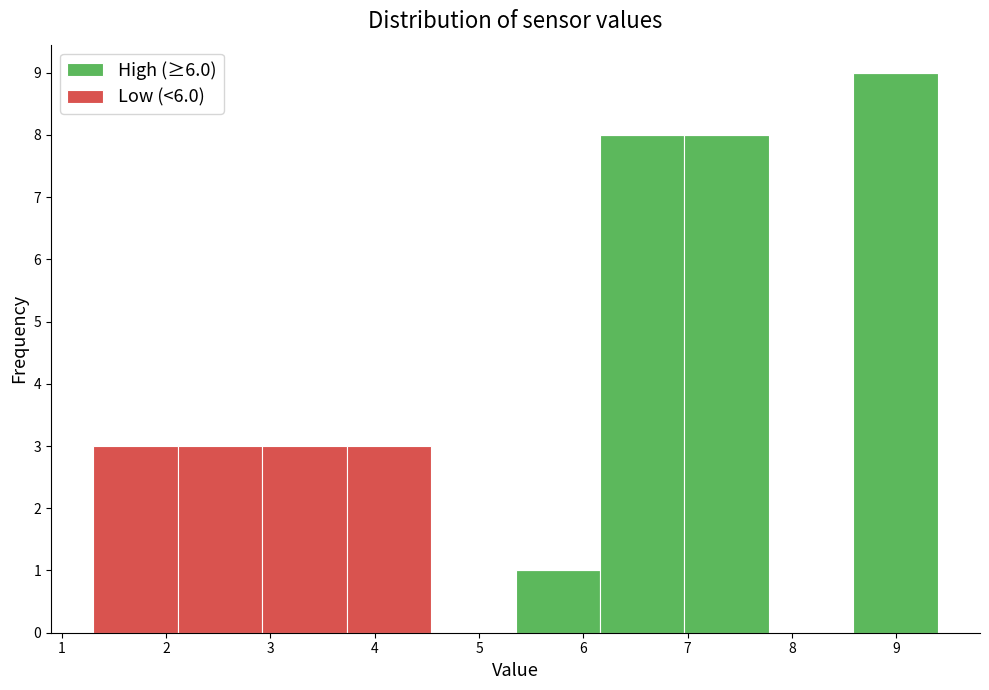

What is the total height of the stacked bar covering 5.35 to 6.16 on the x-axis? Neither the bar edges nor the heights are printed on the chart, so give them approximately, as read against the axes.

1